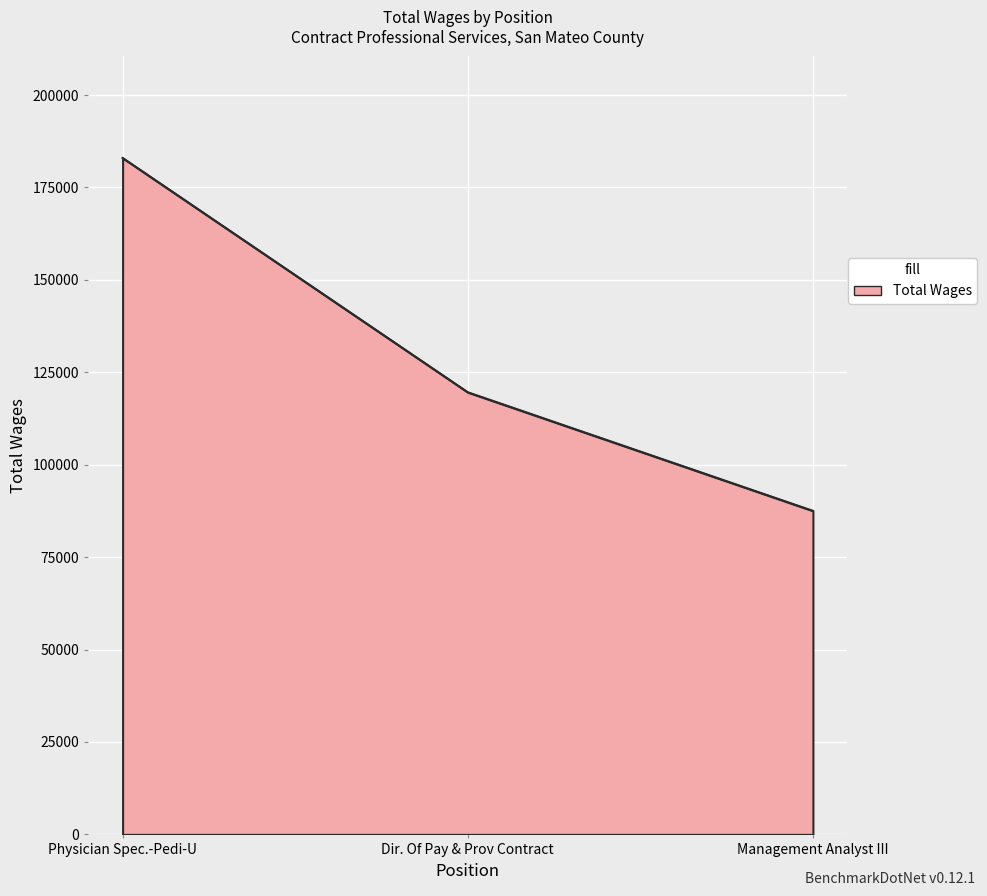

How many values are below 119600?

1